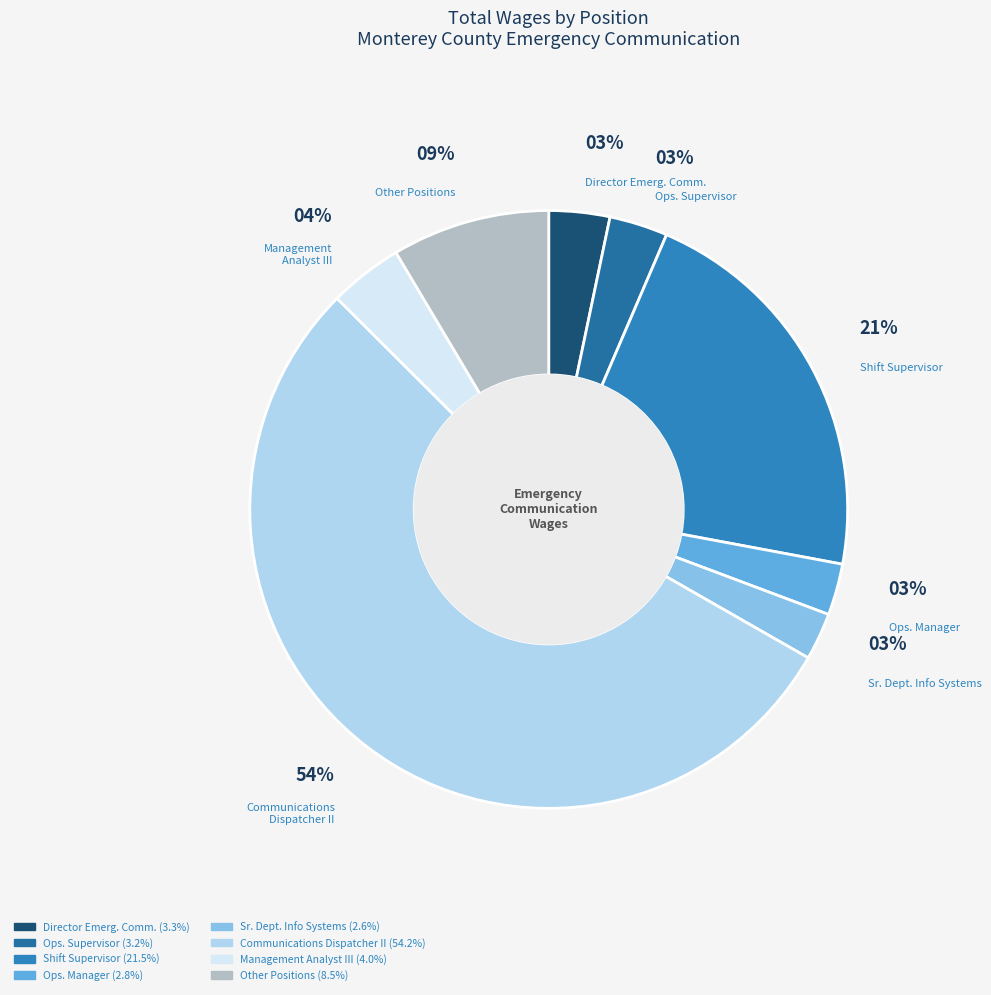

What is the largest slice in the pie chart?

Communications Dispatcher II